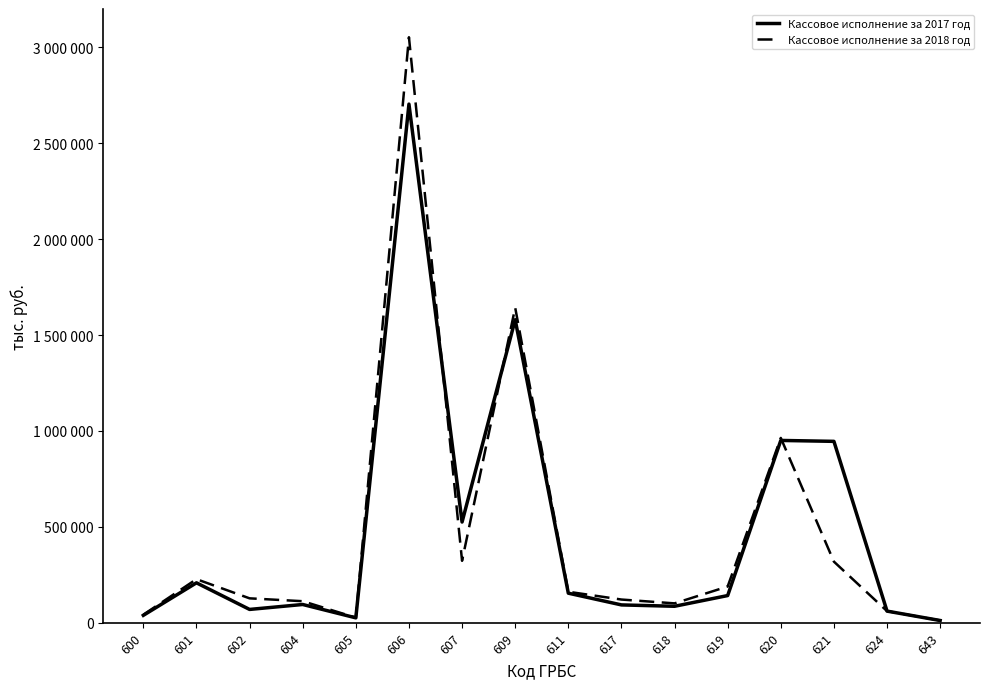

List the series in order of their peak value, highest first.

Кассовое исполнение за 2018 год, Кассовое исполнение за 2017 год